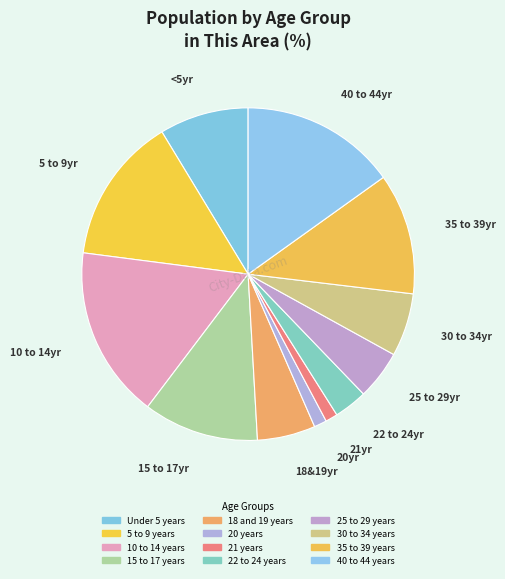

Between 40 to 44 years and 15 to 17 years, which is larger?

40 to 44 years